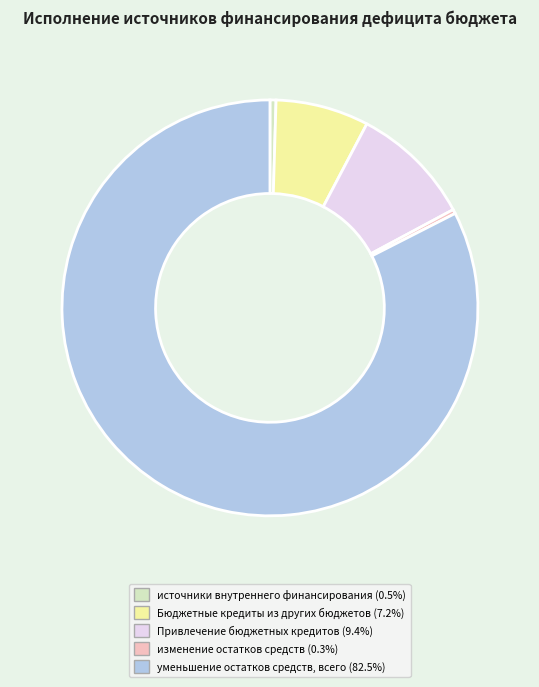

How many segments does this pie chart have?

5